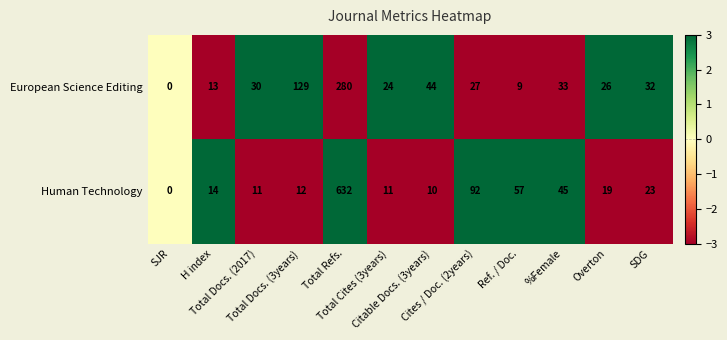

Which series has the widest spread of values?

Human Technology